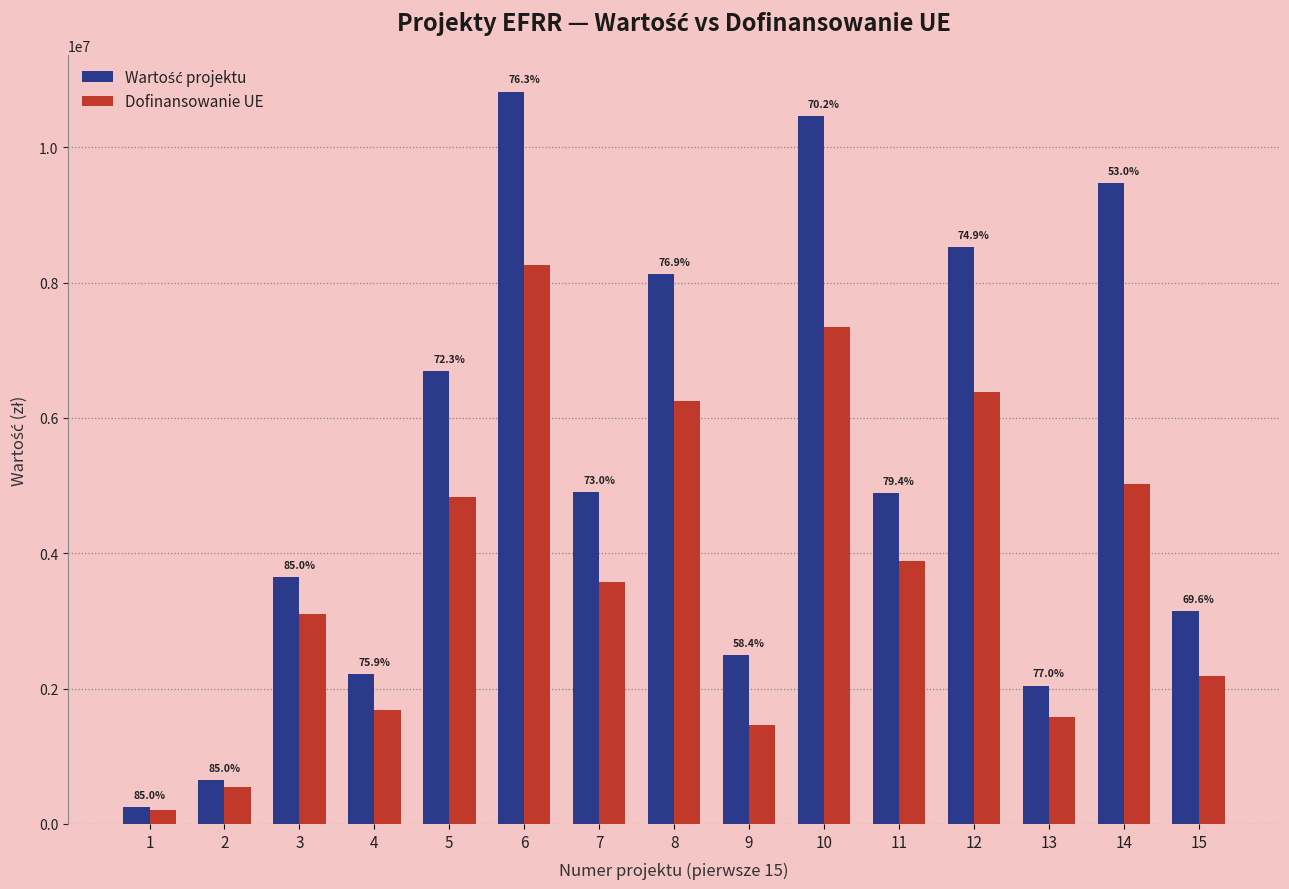

Does the chart contain stacked bars?

No